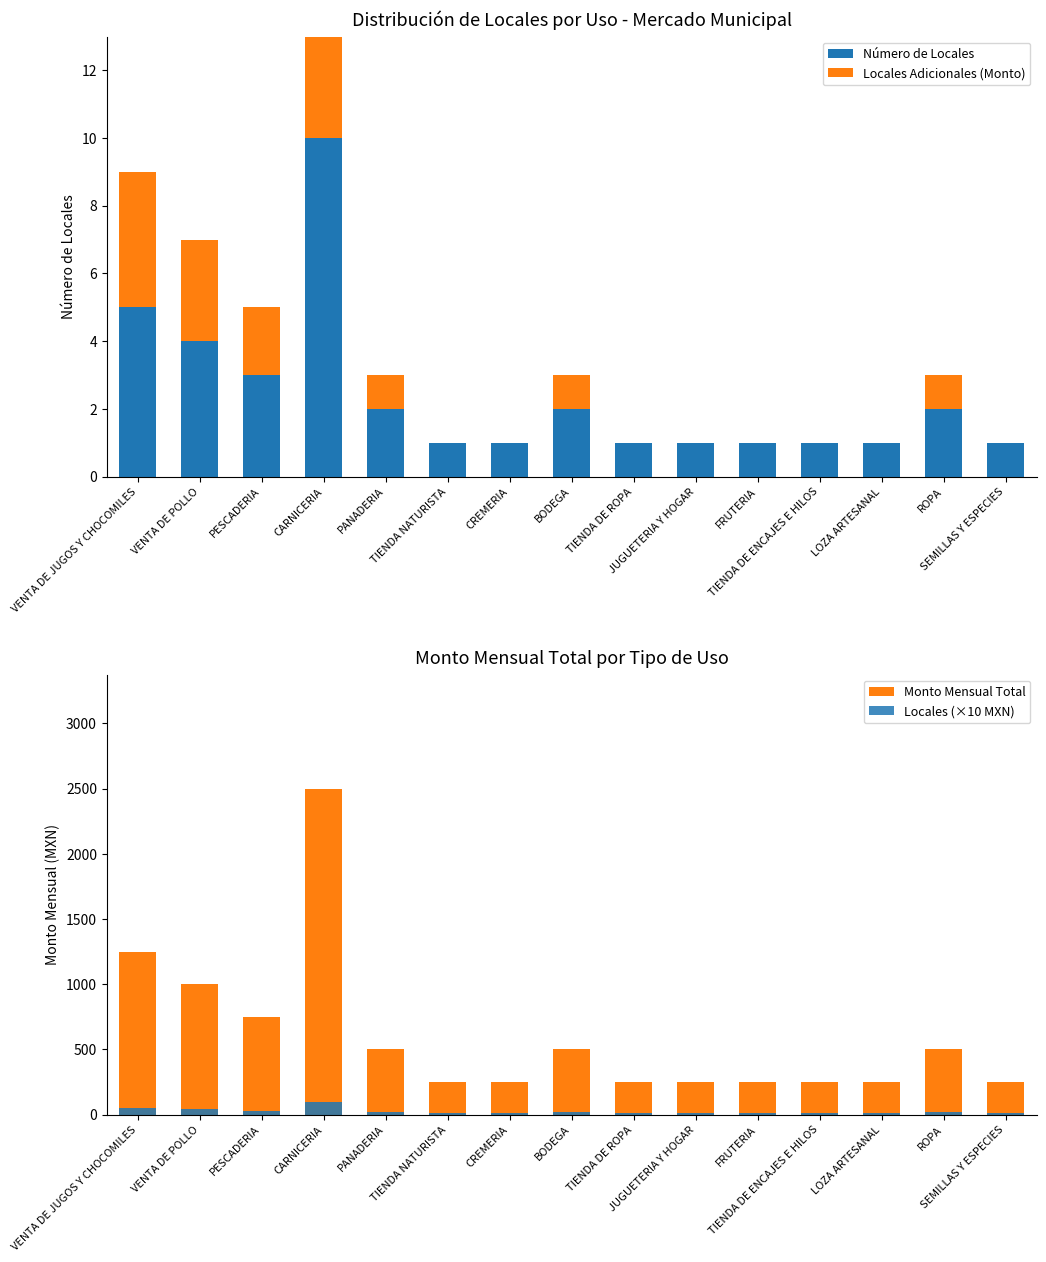

Which series has the widest spread of values?

Monto Mensual Total